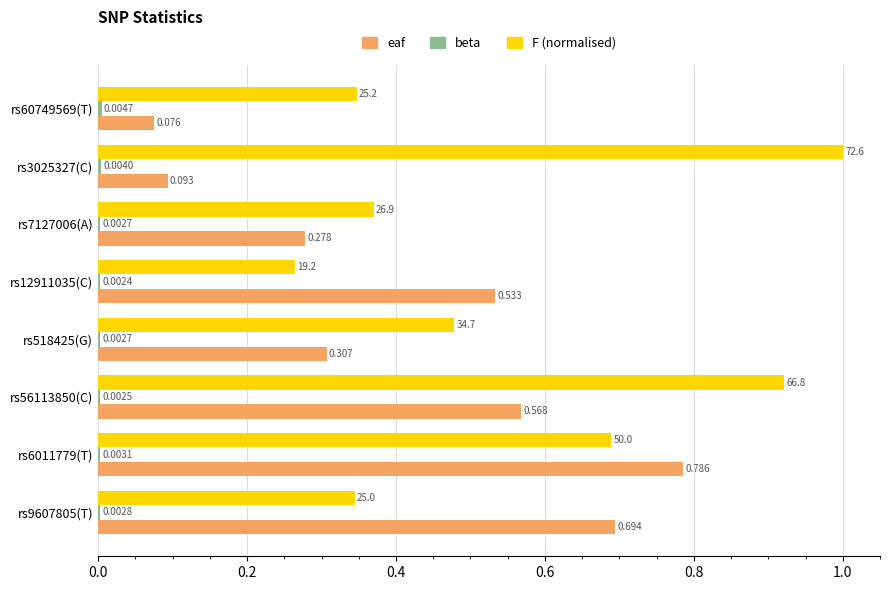

Which series changed the most between rs7127006(A) and rs12911035(C)?

eaf